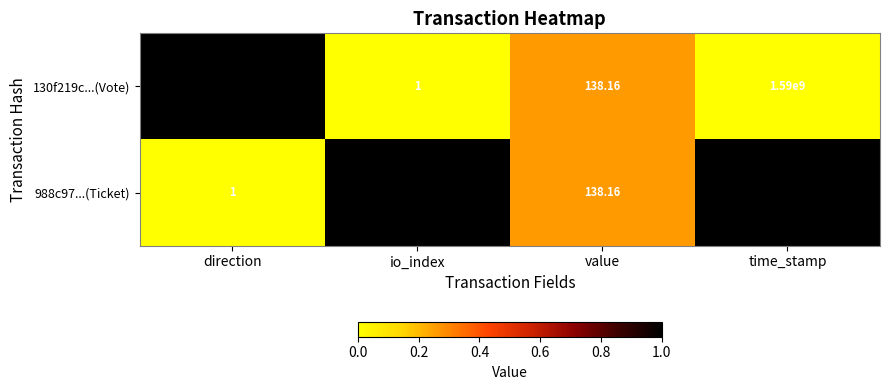

At which category is the sum across all series the highest?

time_stamp